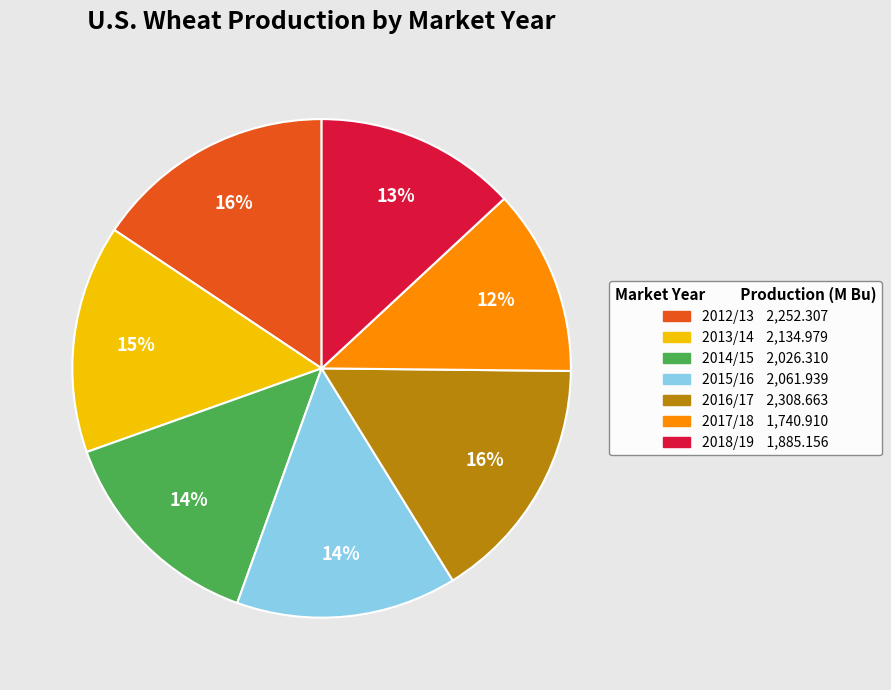

To the nearest percent, what is the difference between the largest and smallest slice percentages?

4%